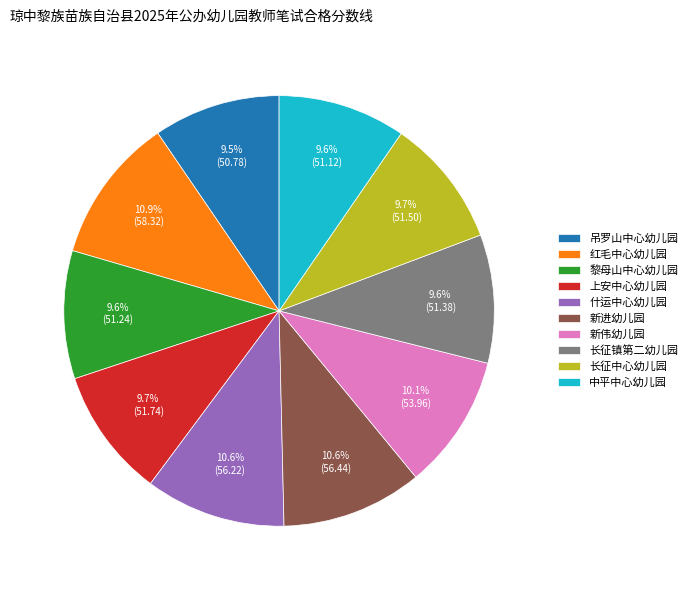

Between 新进幼儿园 and 长征中心幼儿园, which is larger?

新进幼儿园